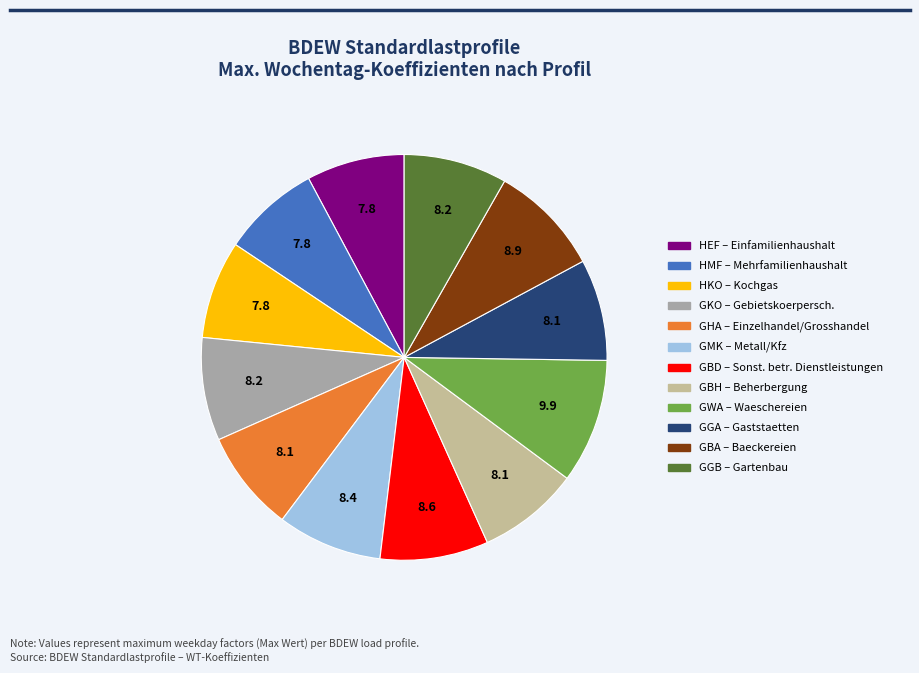

Is it true that HEF is 16% of the pie?

False